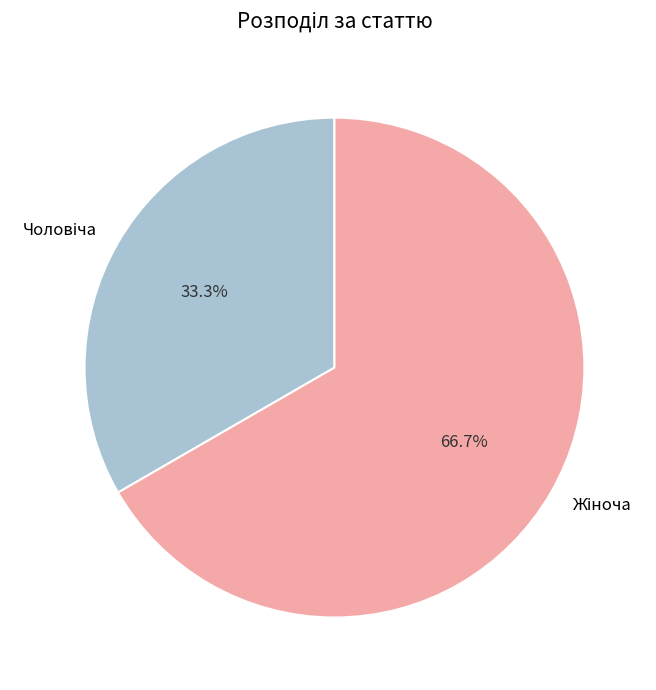

Does any single category account for the majority?

Yes